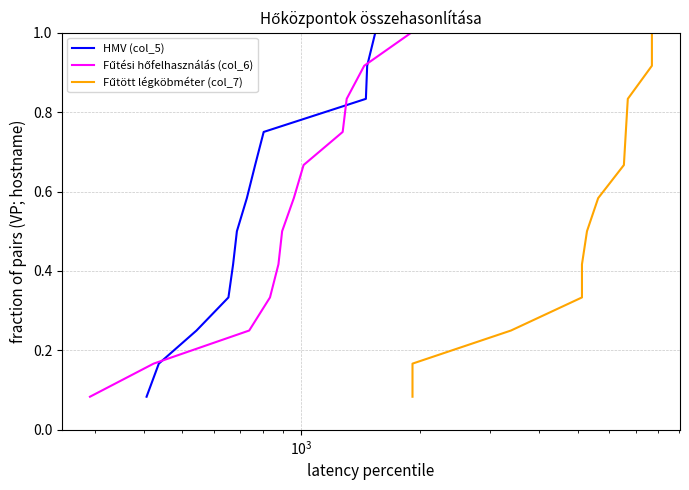

True or false: Fűtött légköbméter (col_7) and Fűtési hőfelhasználás (col_6) intersect in this chart.

False